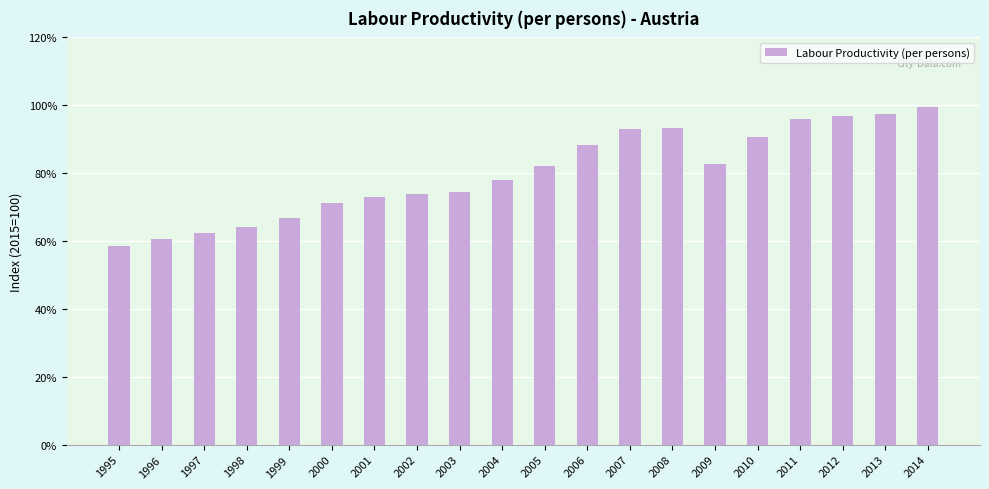

Which category has the lowest value across all series?

1995